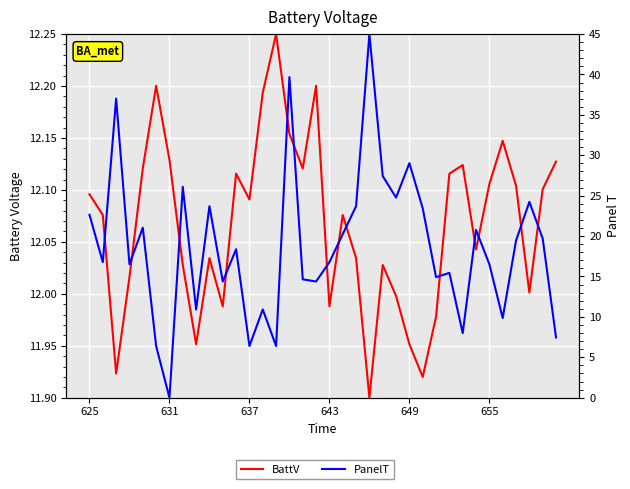

Which series has the widest spread of values?

PanelT